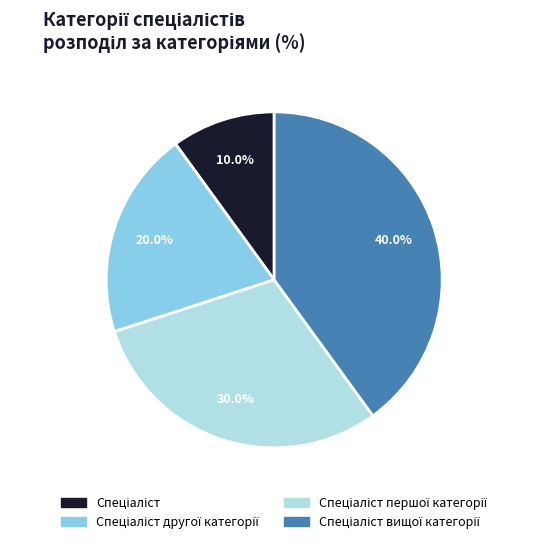

How many segments does this pie chart have?

4